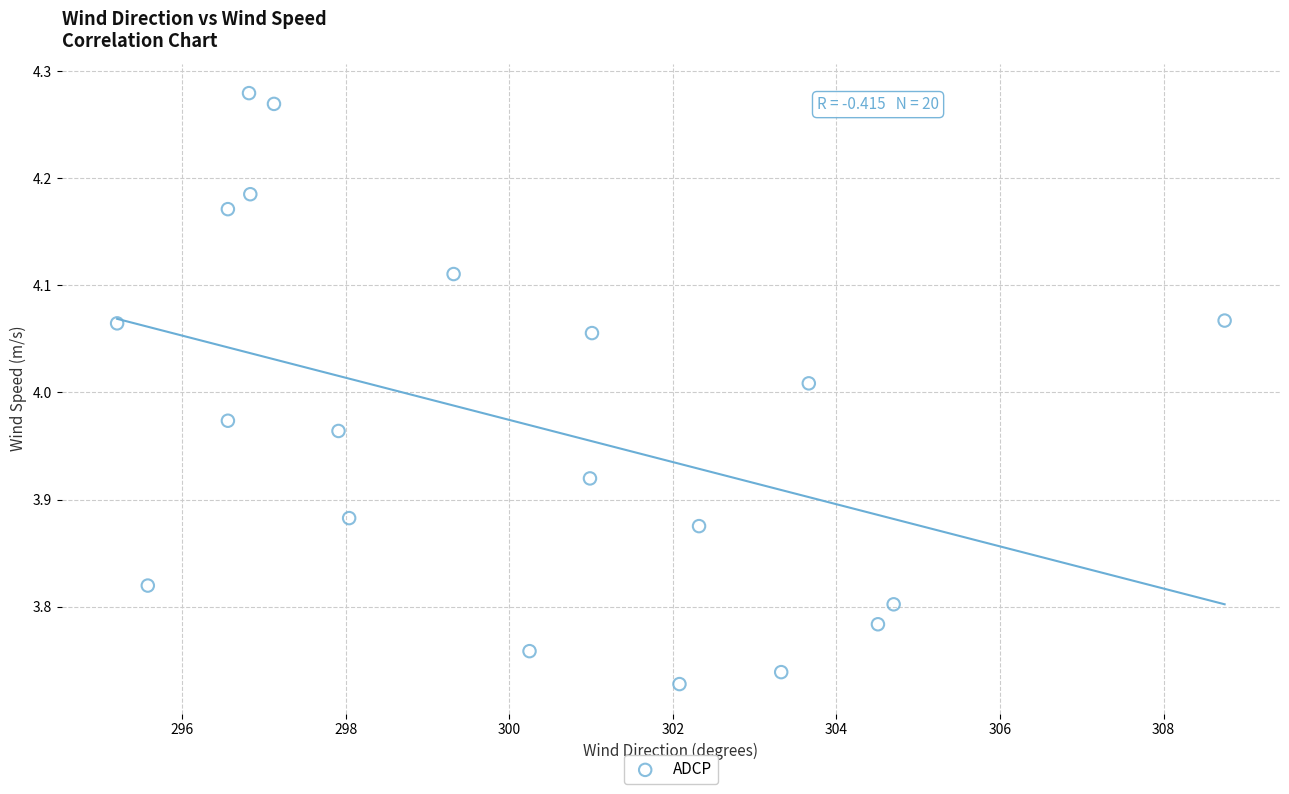

What is the range of Y values (max minus min)?

0.6